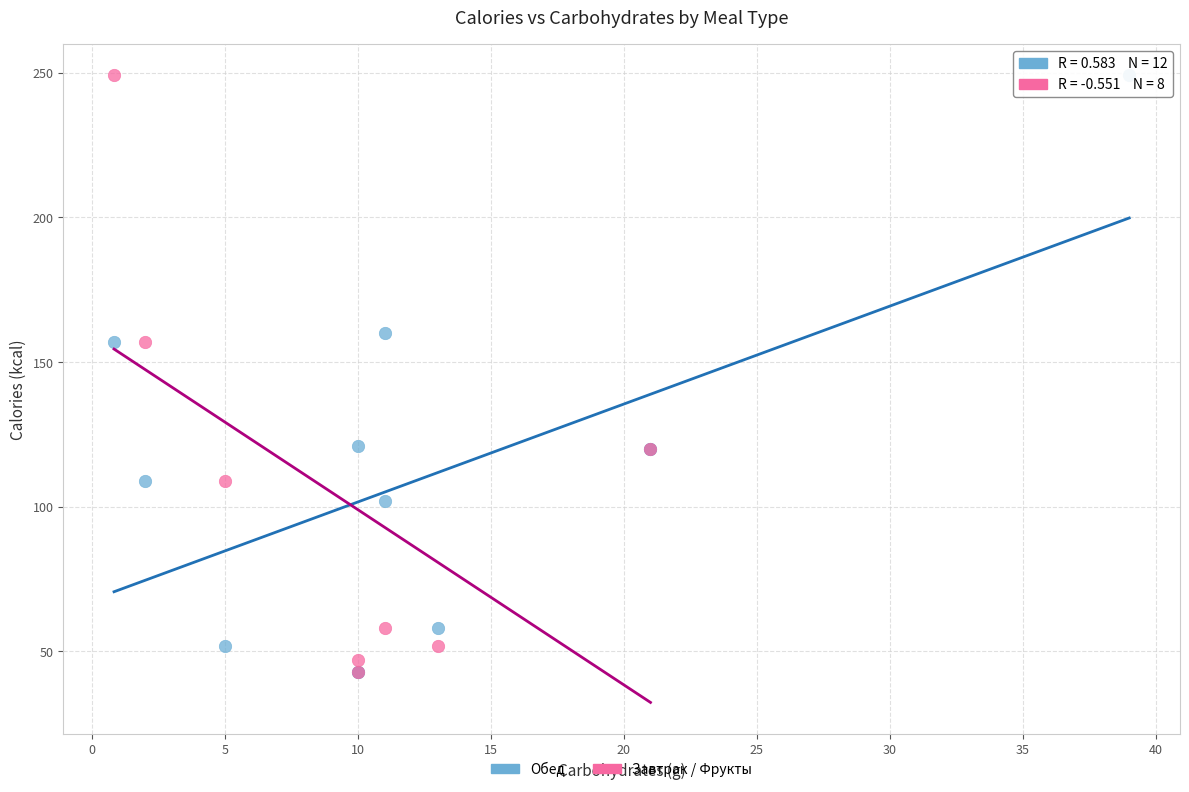

What are all the series names shown in the legend?

Обед, Завтрак / Фрукты